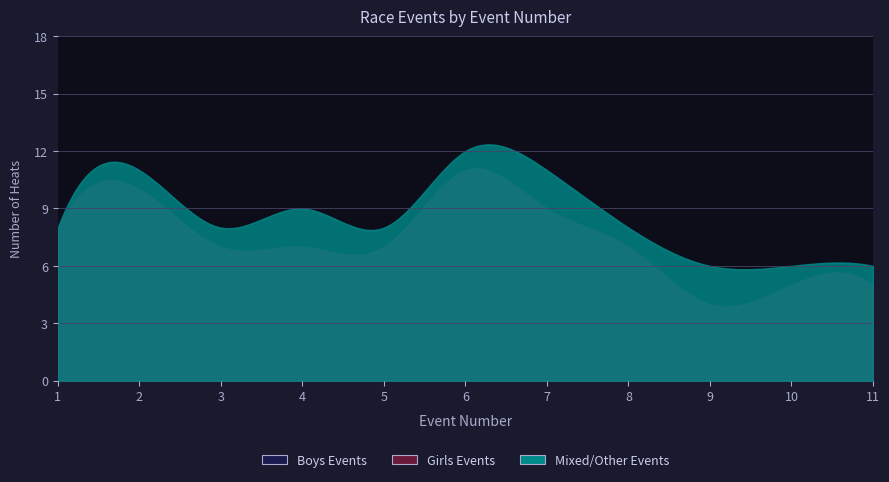

How many interior local peaks does the Boys Events series have?

2